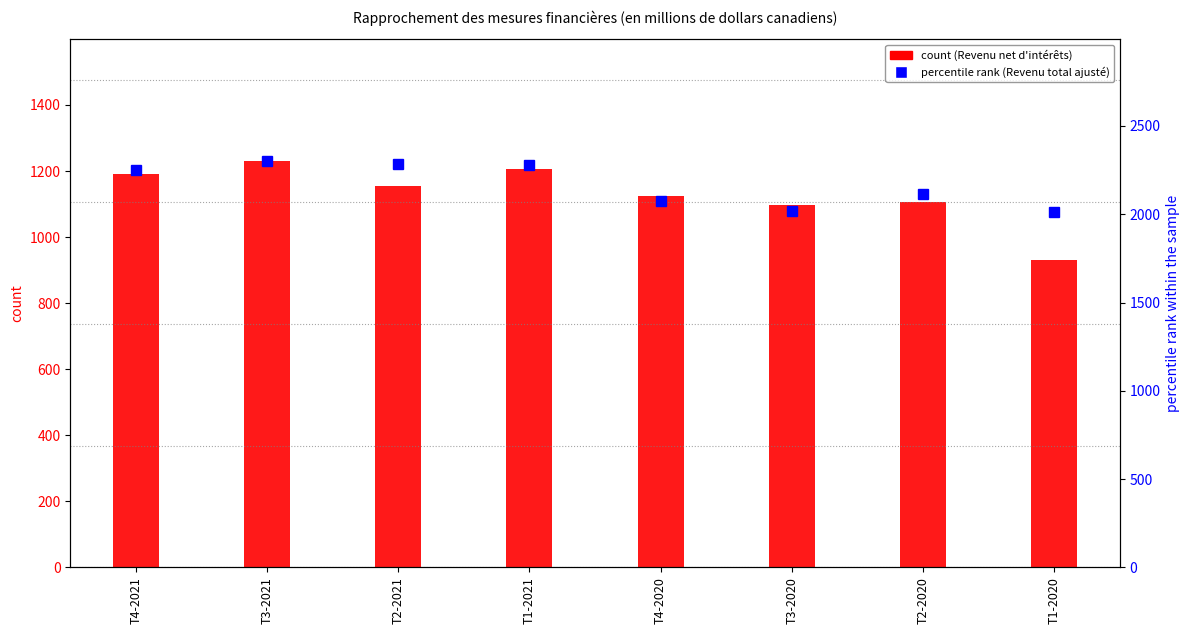

Count the number of categories in the chart.

8